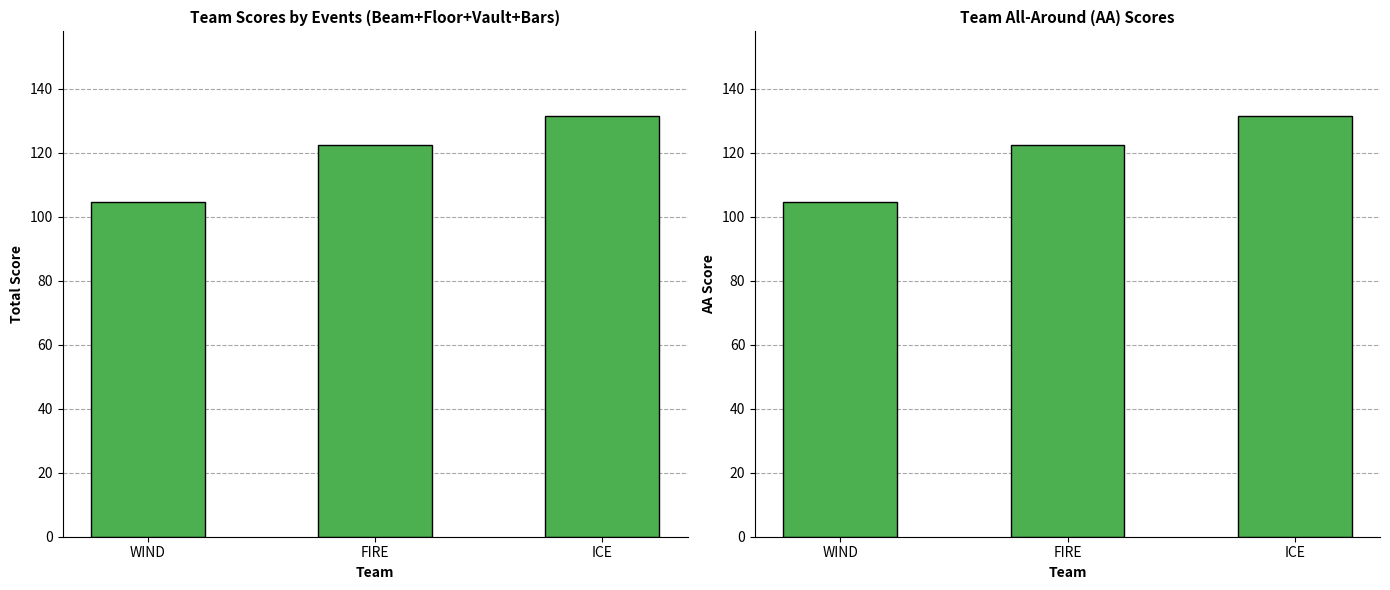

How many values in the Event Total (Beam+Floor+Vault+Bars) series are below 122?

1